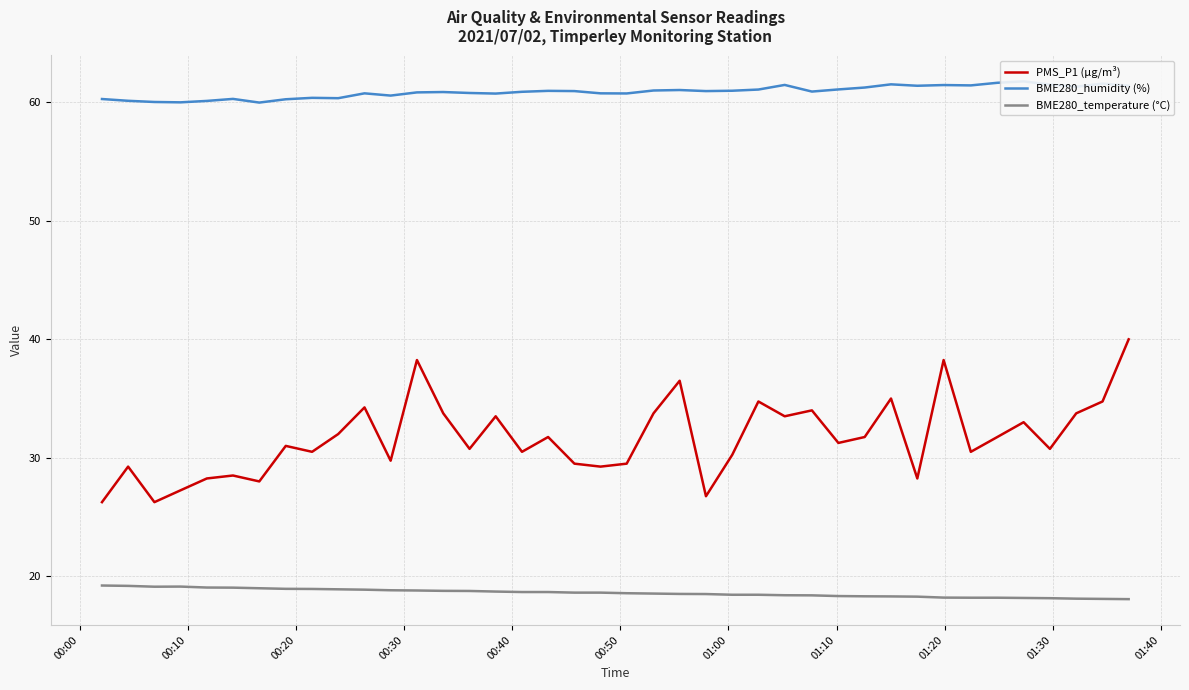

Is it true that PMS_P1 (µg/m³) equals 51.9 at 18?

False